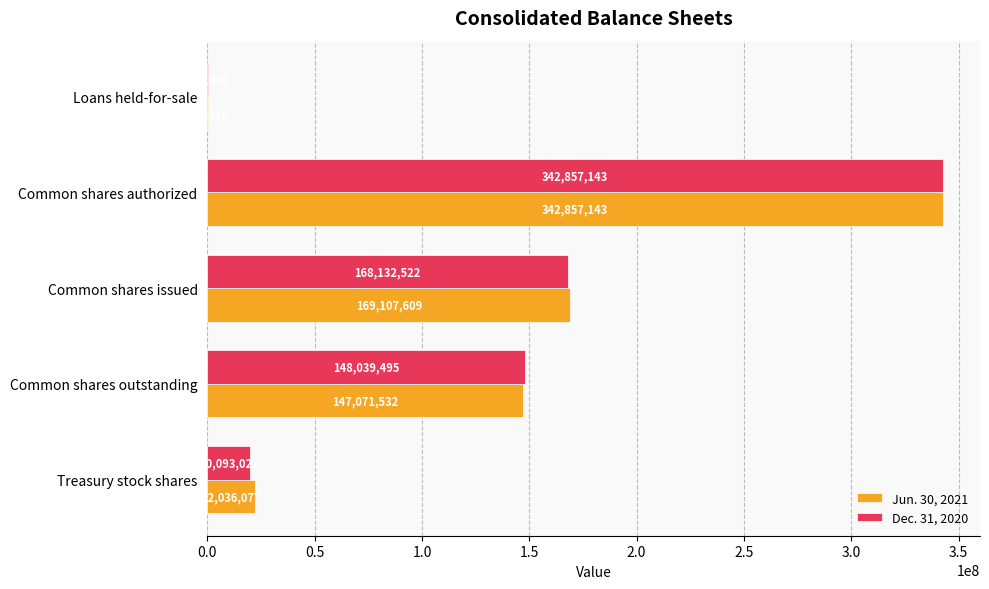

The Jun. 30, 2021 series shows 230074245 at Common shares issued. True or false?

False